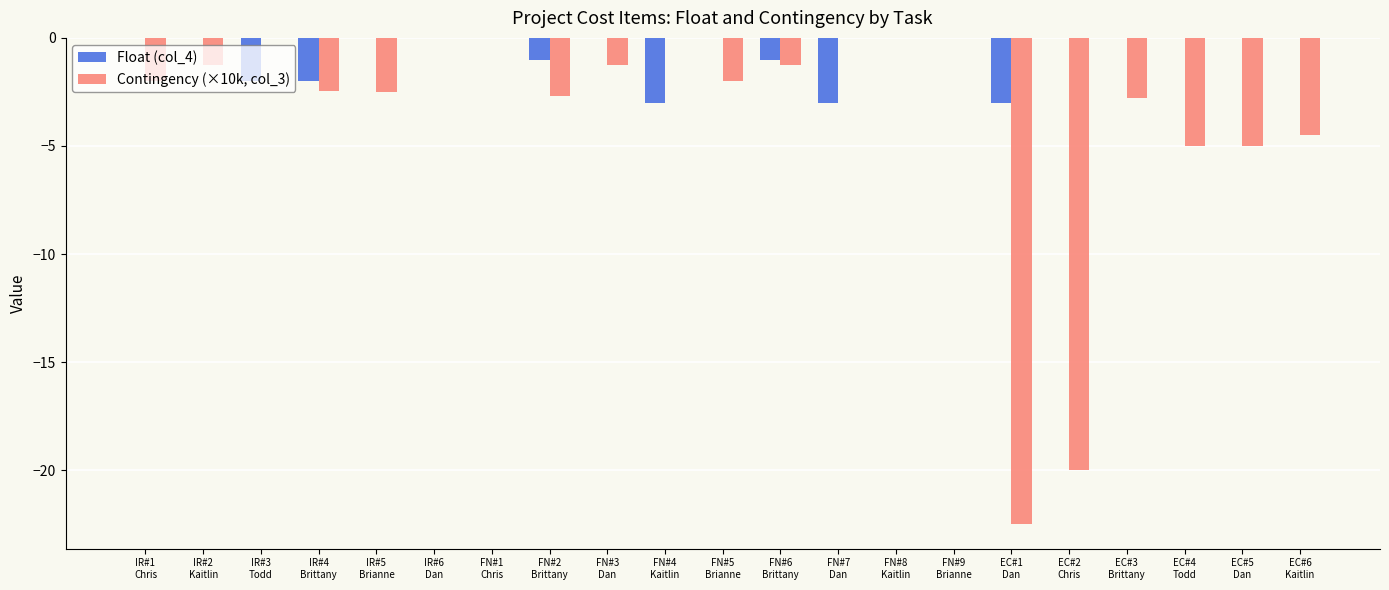

Which series has the largest total across all categories?

Float (col_4)